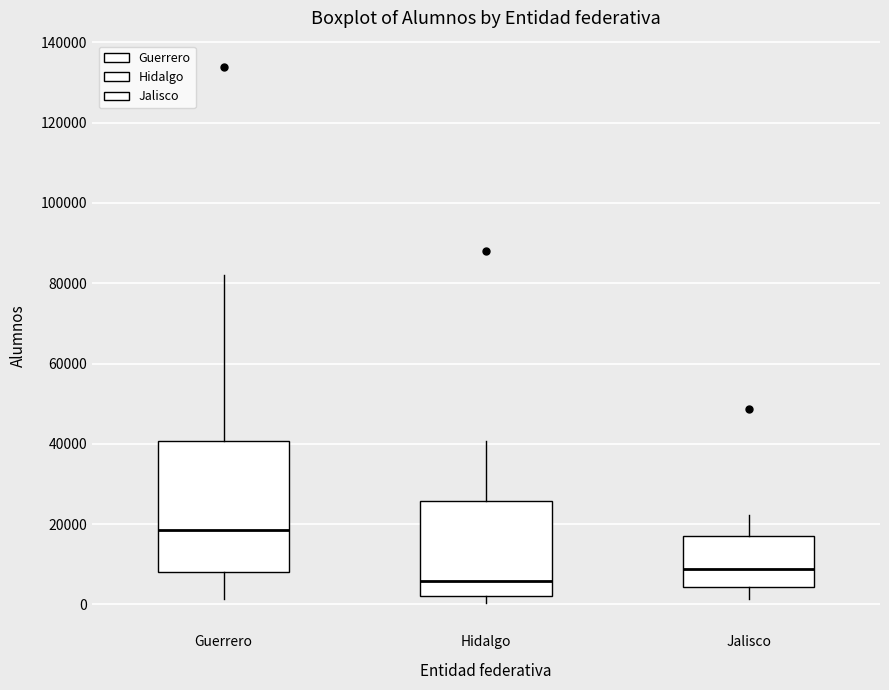

Where is the lower edge of the box for Hidalgo on the y-axis? The values are not printed on the chart, so give them approximately, as read against the axis.

2000